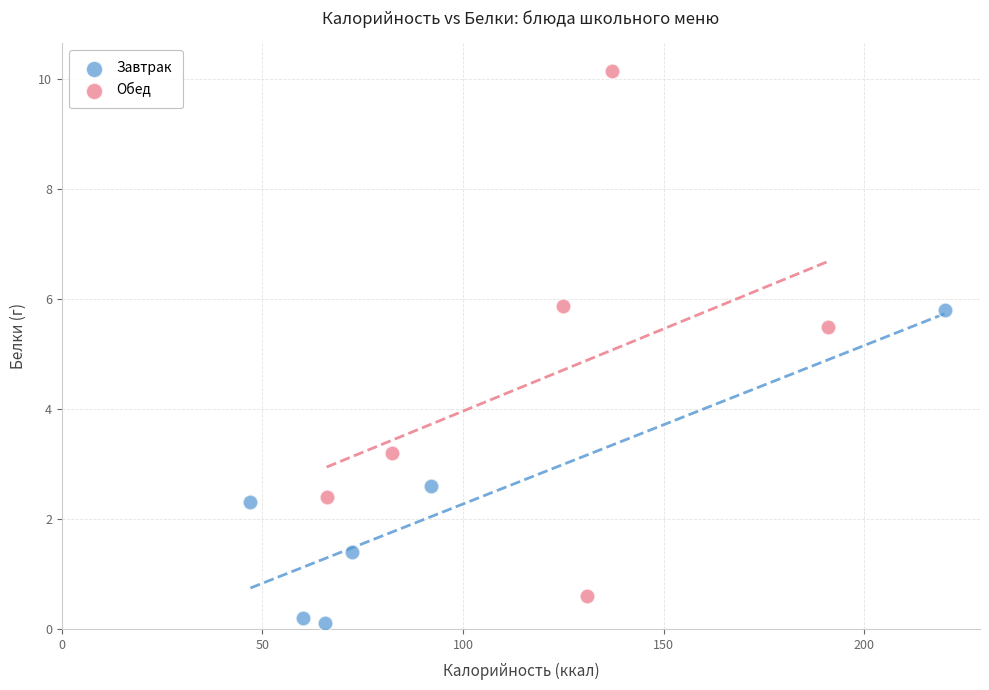

Which series has the largest Y range (max minus min)?

Обед